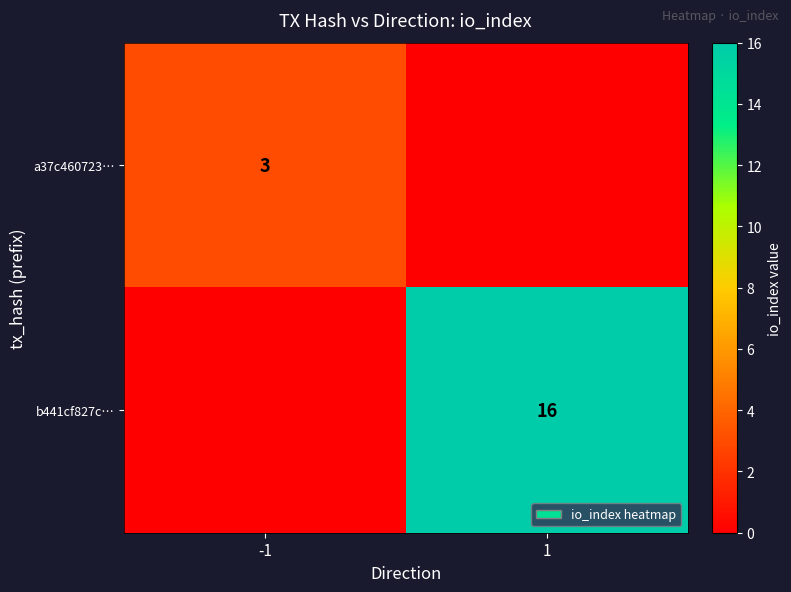

True or false: a37c460723… has a value of 2 at -1.

False